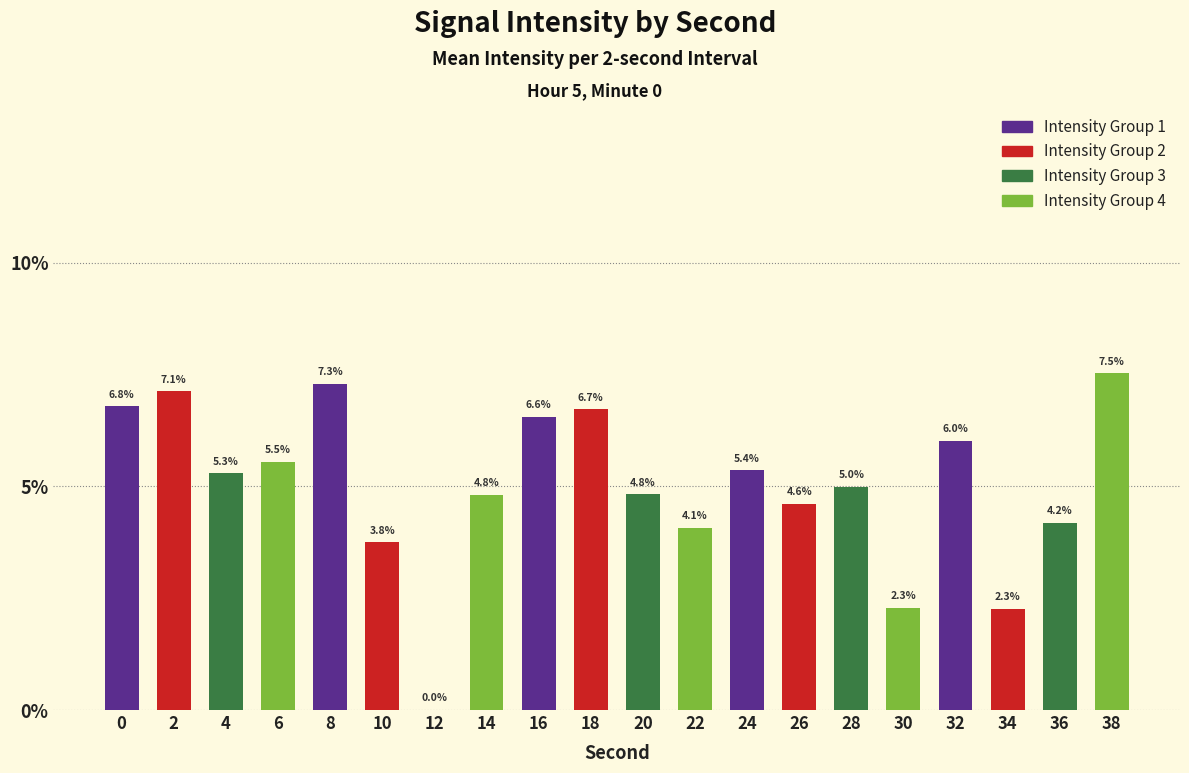

Reading left to right, what are all the values shown in this chart?

6.8	7.1	5.3	5.5	7.3	3.8	0.0	4.8	6.6	6.7	4.8	4.1	5.4	4.6	5.0	2.3	6.0	2.3	4.2	7.5